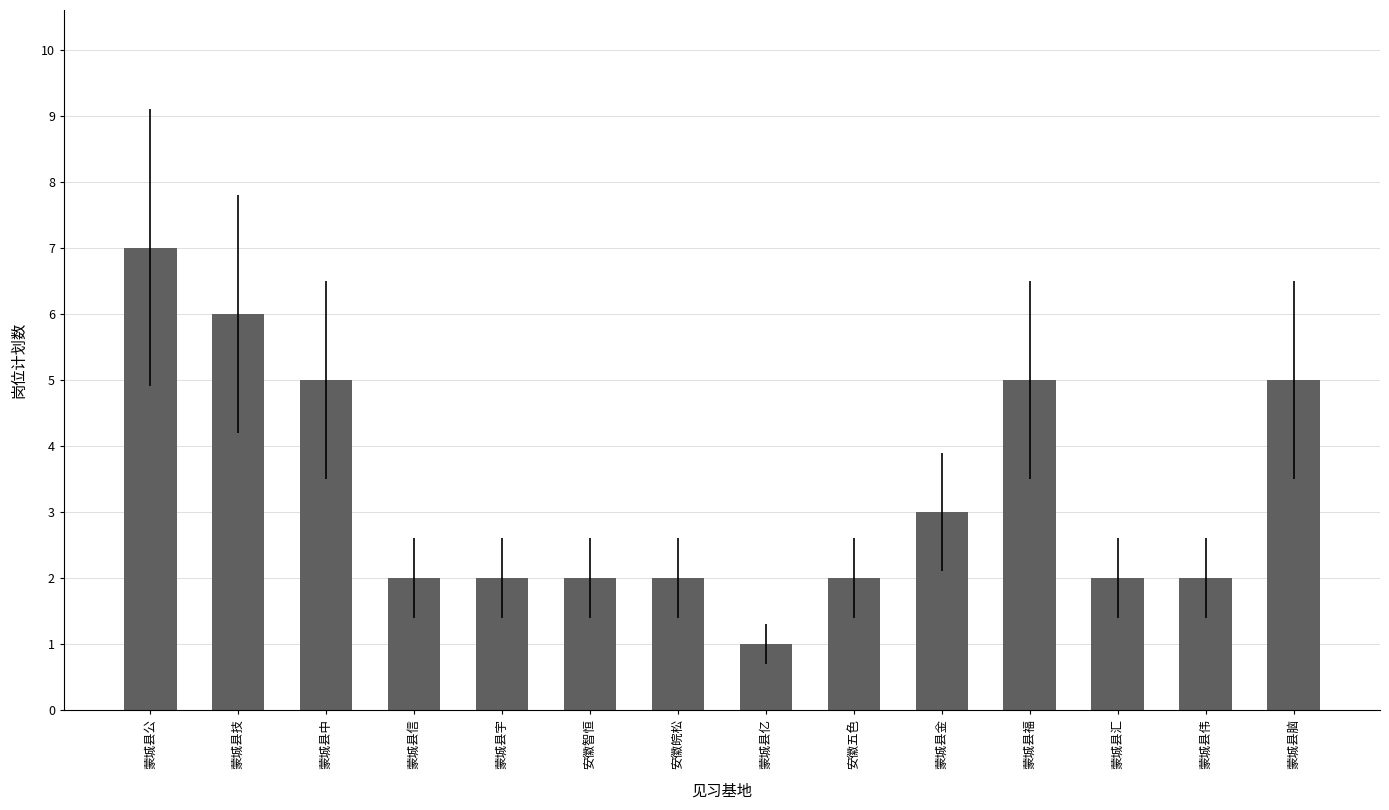

What is the difference between the second highest and second lowest values?

4